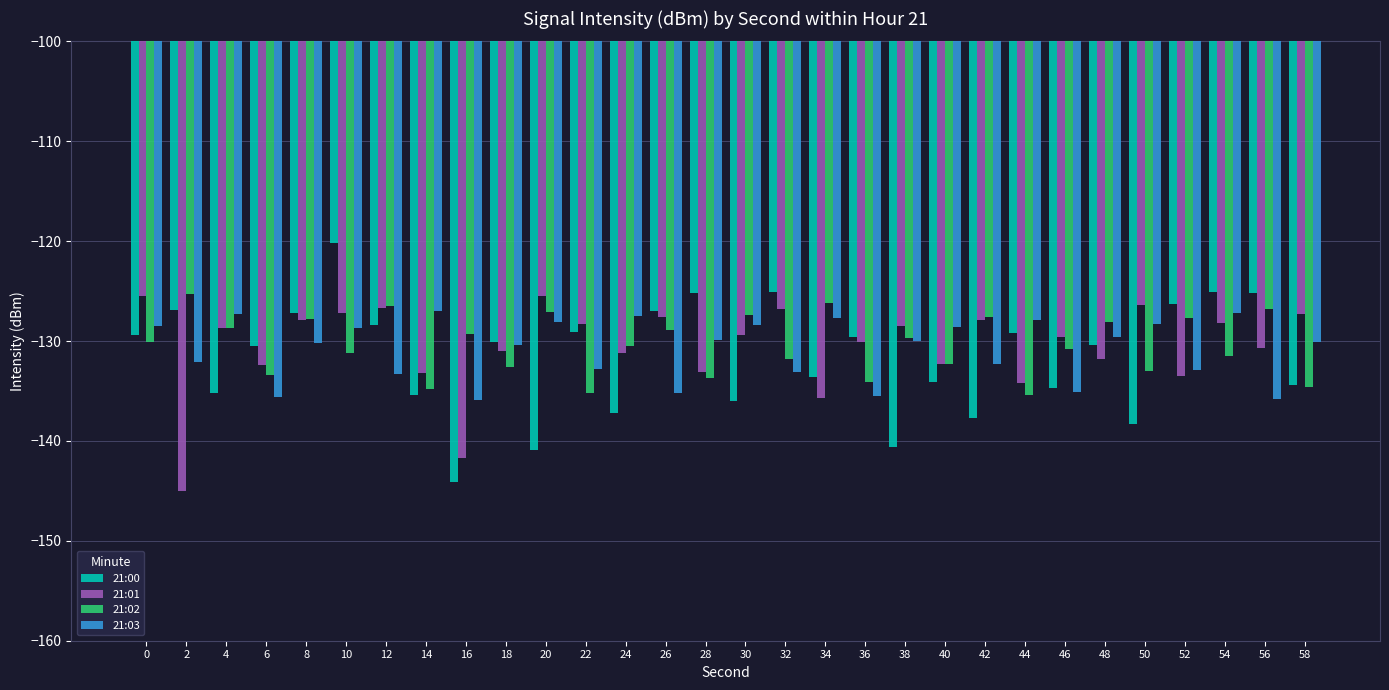

What is the maximum value for 21:00?

-120.2